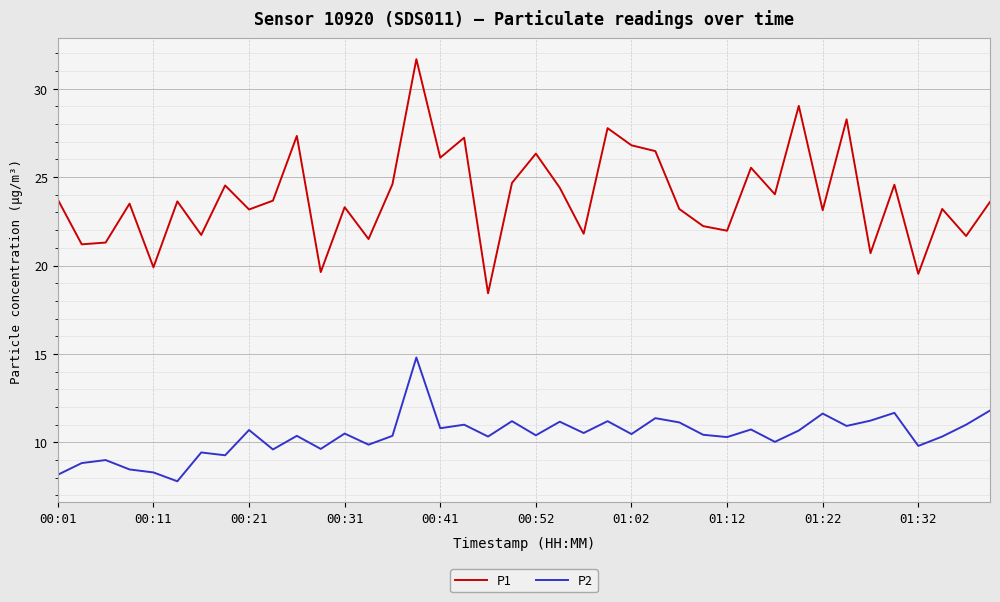

Which series has the largest total across all categories?

P1